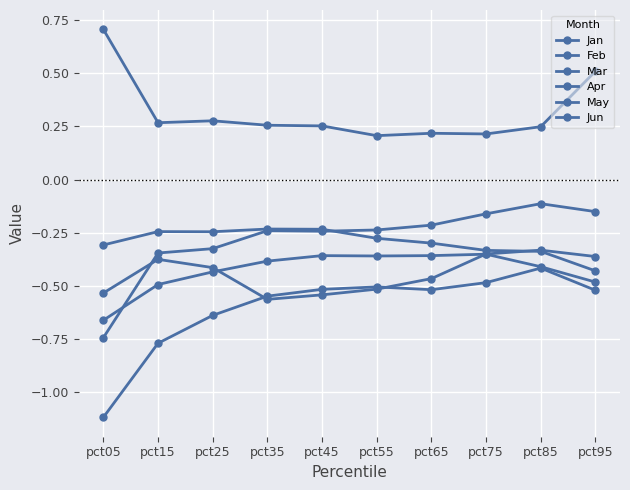

List the series in order of their peak value, highest first.

Mar, Feb, Apr, Jan, May, Jun